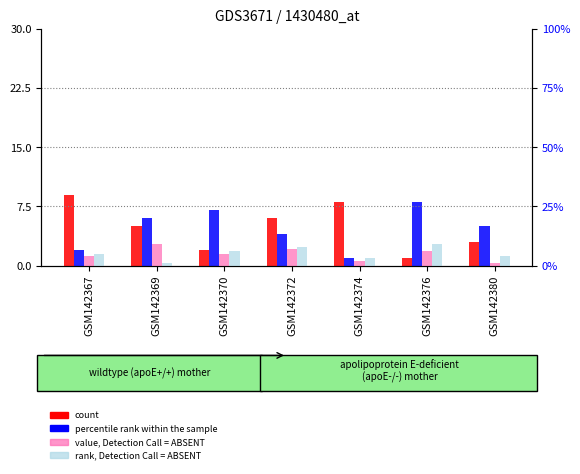

Reading left to right, what are all the values shown in this chart?

count: GSM142367=9	GSM142369=5	GSM142370=2	GSM142372=6	GSM142374=8	GSM142376=1	GSM142380=3
percentile rank within the sample: GSM142367=2	GSM142369=6	GSM142370=7	GSM142372=4	GSM142374=1	GSM142376=8	GSM142380=5
value, Detection Call = ABSENT: GSM142367=4	GSM142369=9	GSM142370=5	GSM142372=7	GSM142374=2	GSM142376=6	GSM142380=1
rank, Detection Call = ABSENT: GSM142367=5	GSM142369=1	GSM142370=6	GSM142372=8	GSM142374=3	GSM142376=9	GSM142380=4